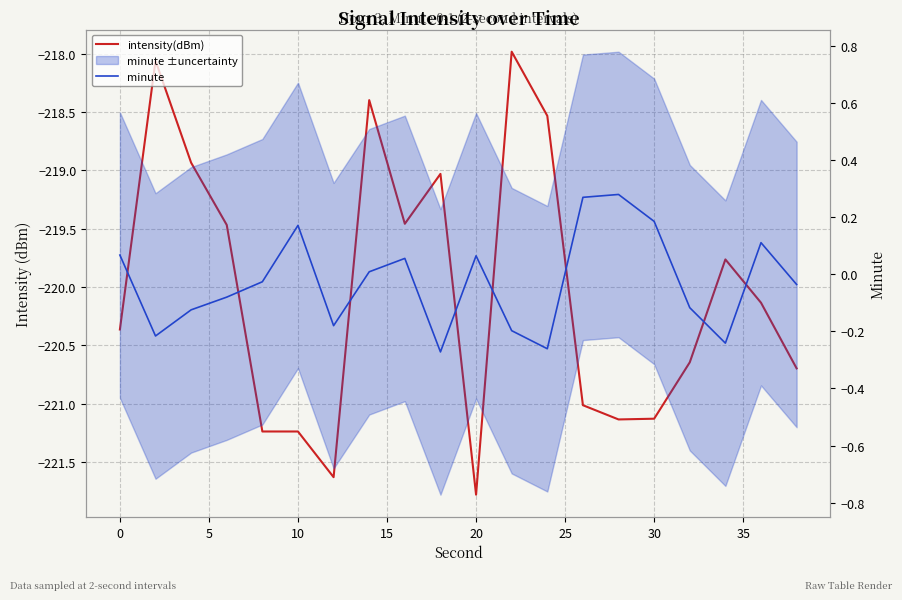

What is the minimum value shown in the chart?

-221.8